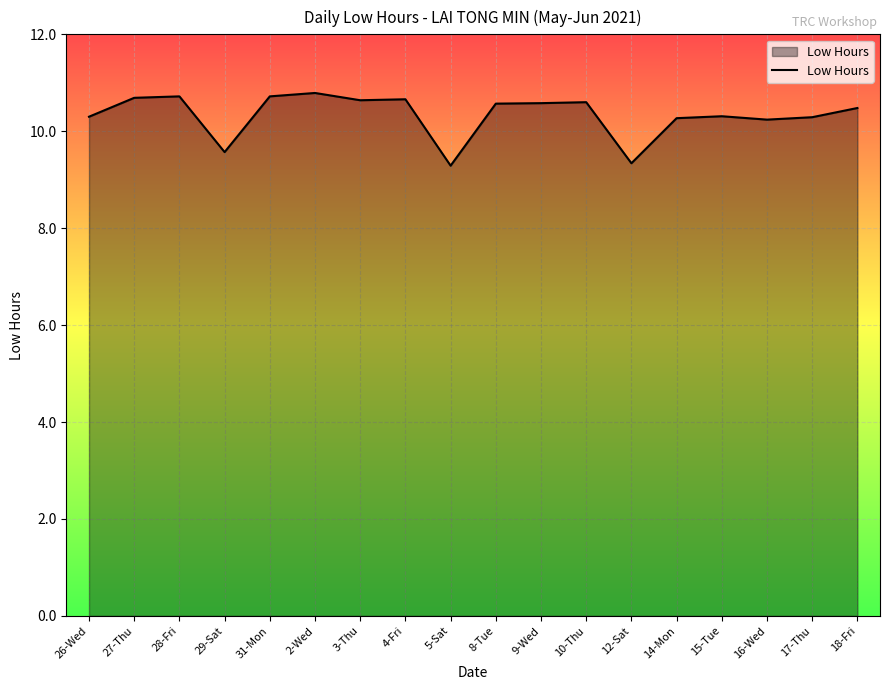

What position from the left is 26-Wed?

1